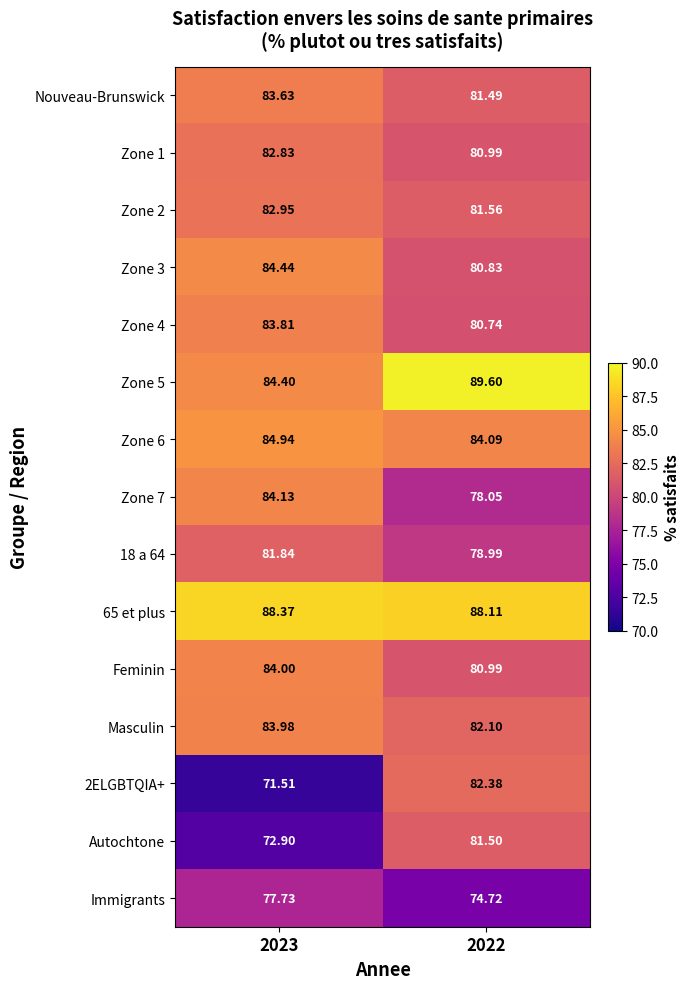

Is the value of Masculin at 2022 greater than the value of Feminin at 2023?

No